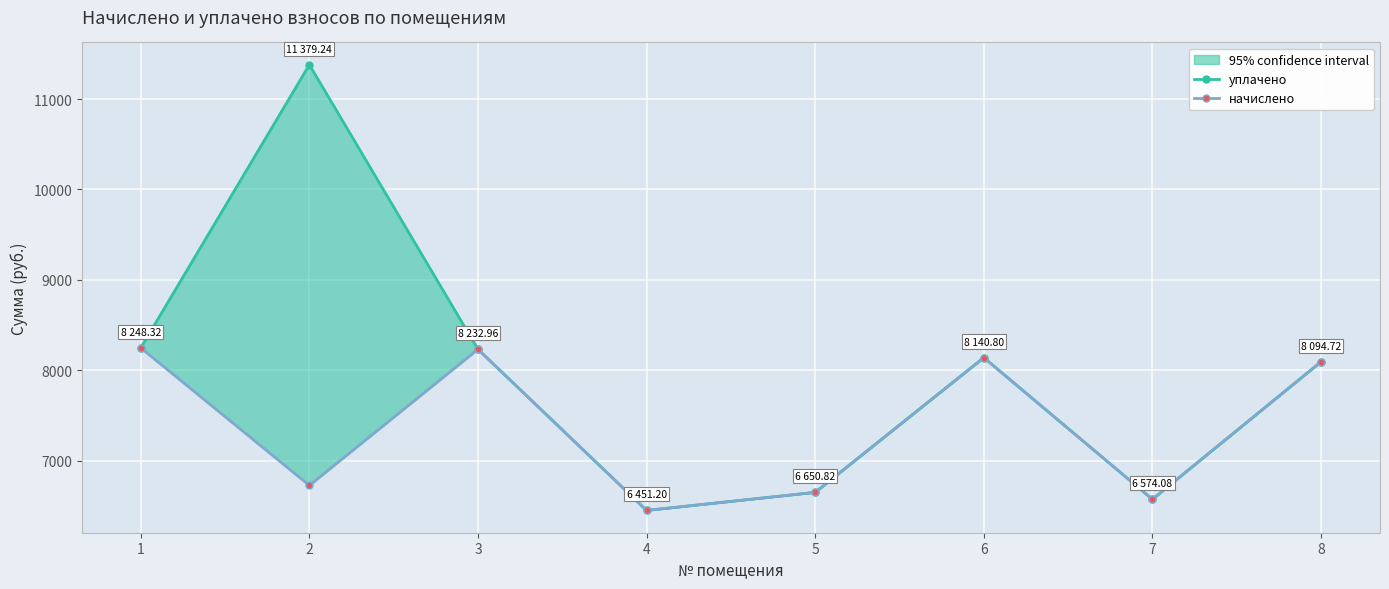

How many distinct data groups are displayed?

2